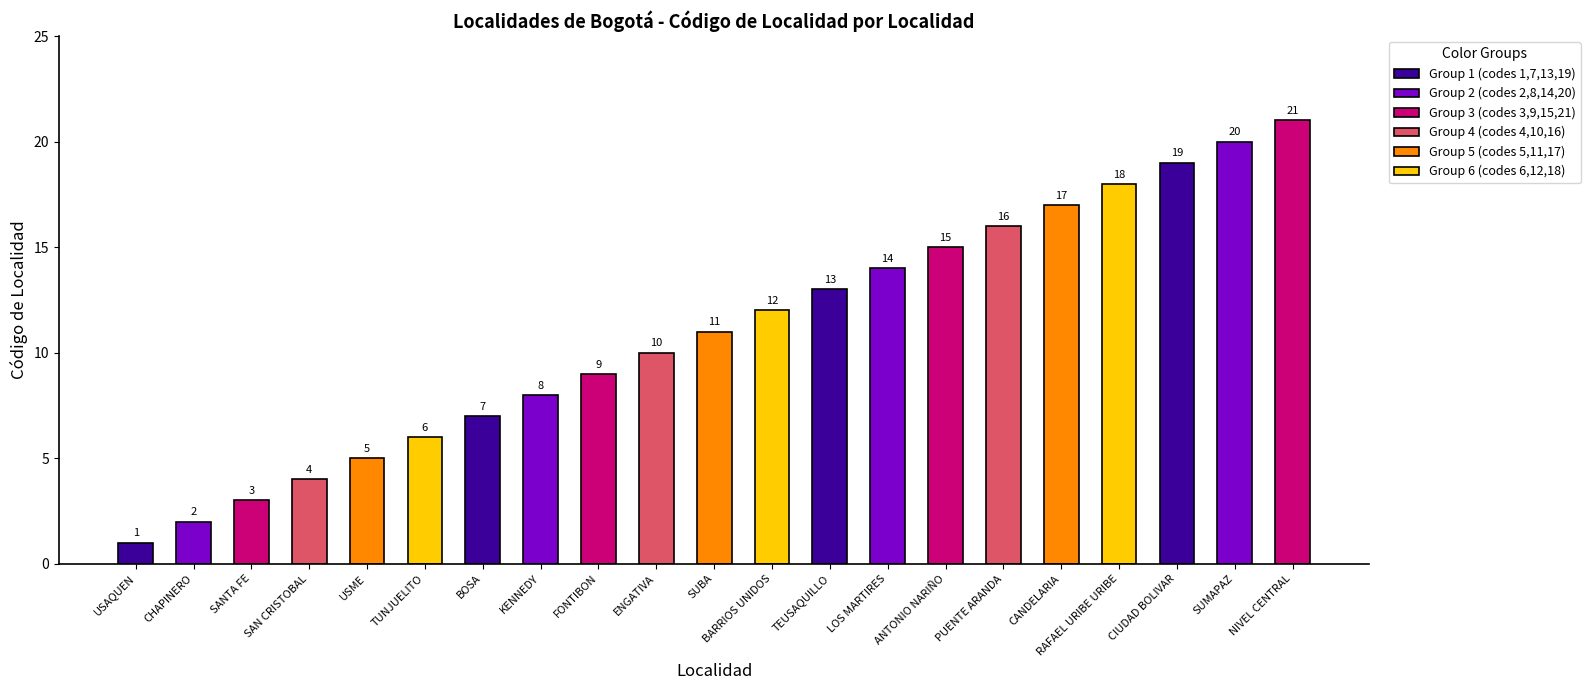

How many data points does each series have?

21